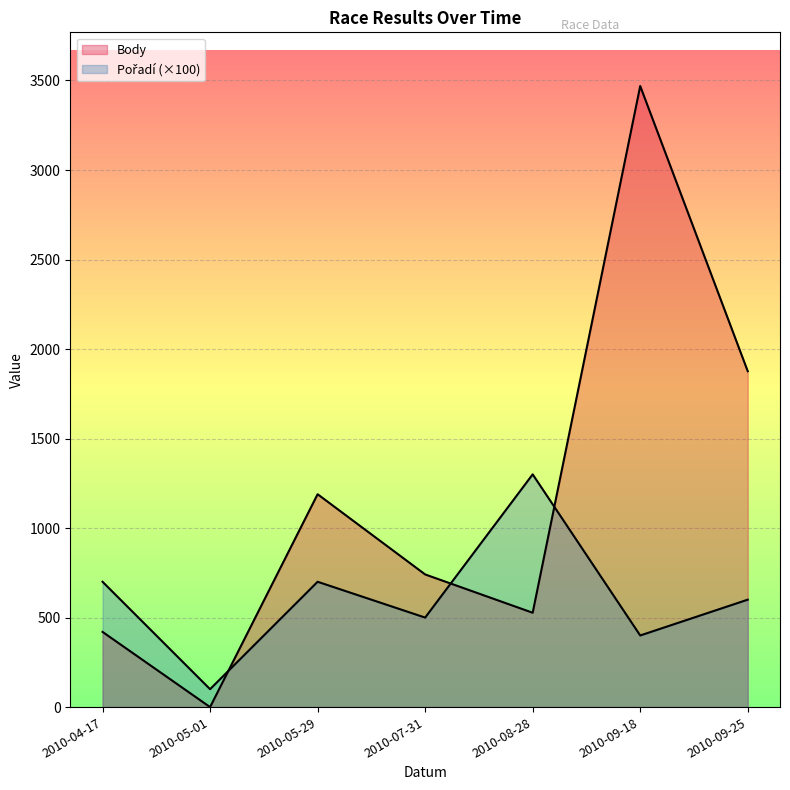

What is the spread (max minus min) of values at 2010-07-31?

241